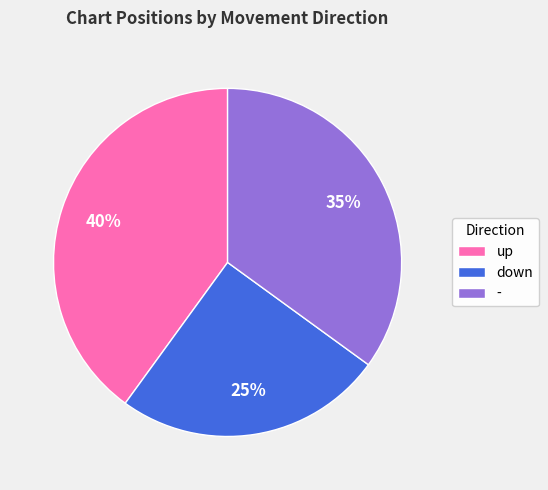

Rank the categories by value from highest to lowest.

up, -, down